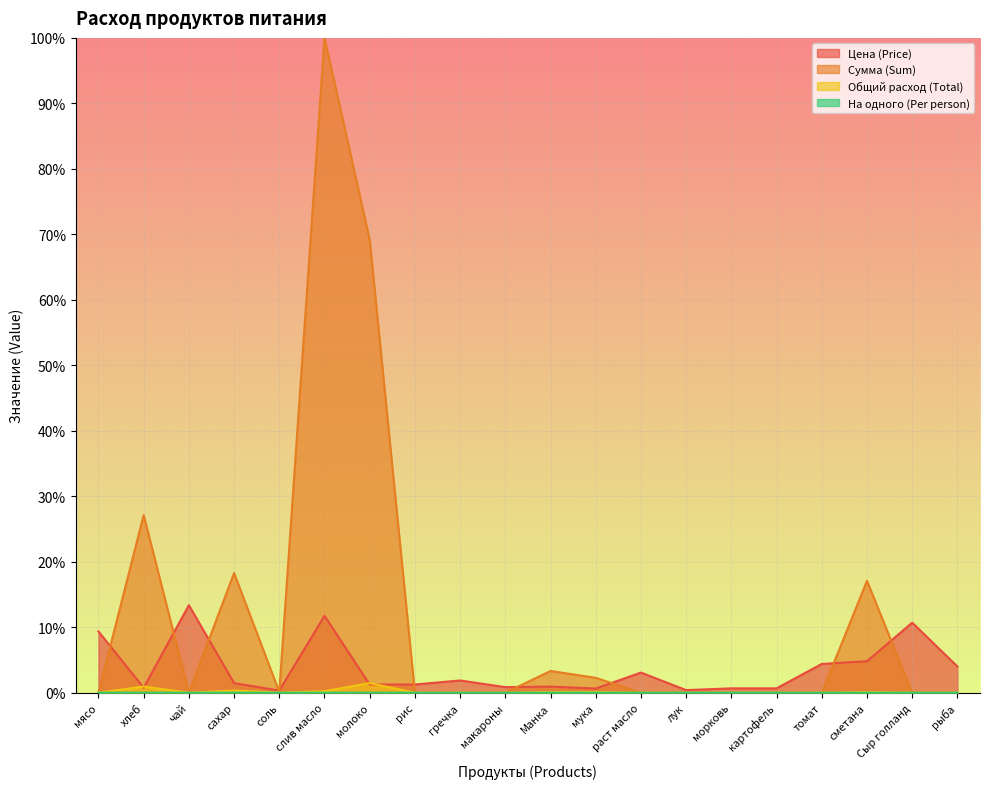

What is the label of the 10th point from the left?

макароны